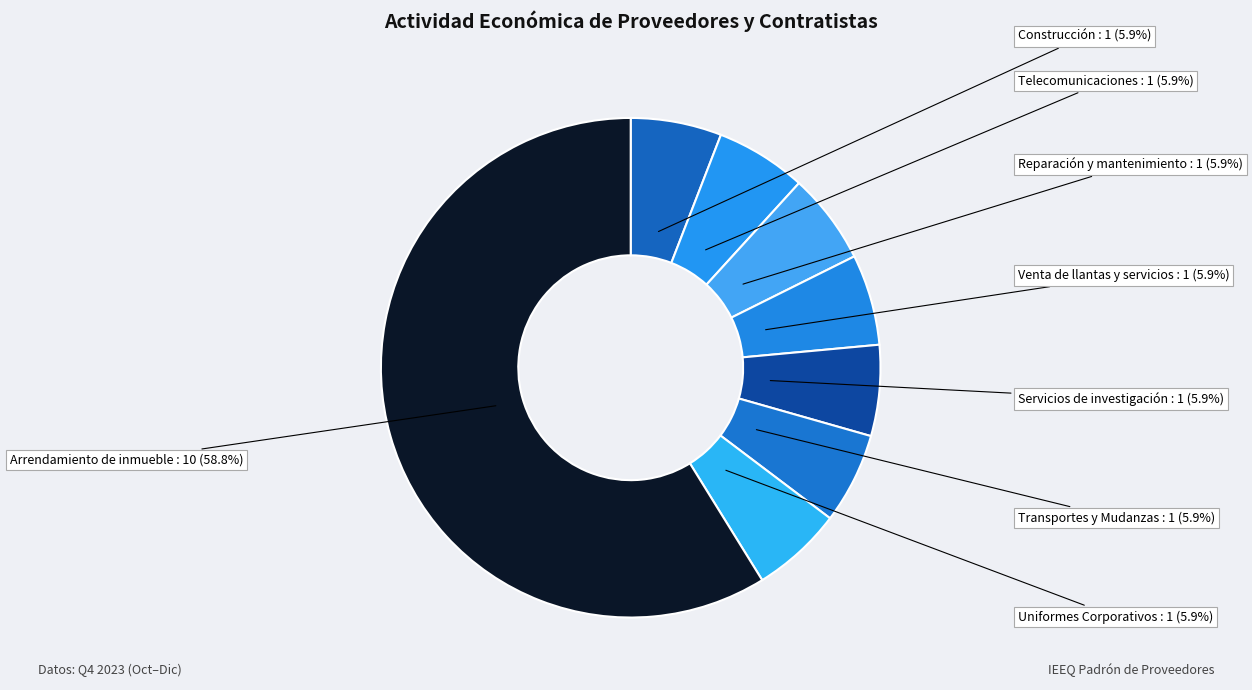

To the nearest percent, what portion does Transportes y Mudanzas represent?

6%